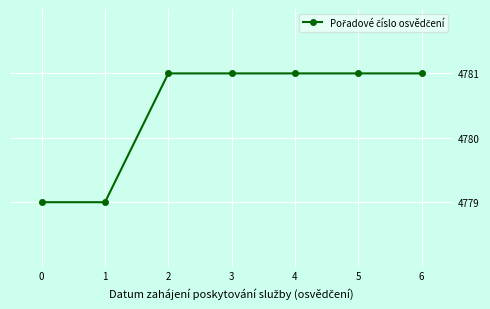

What is the minimum value shown in the chart?

4779